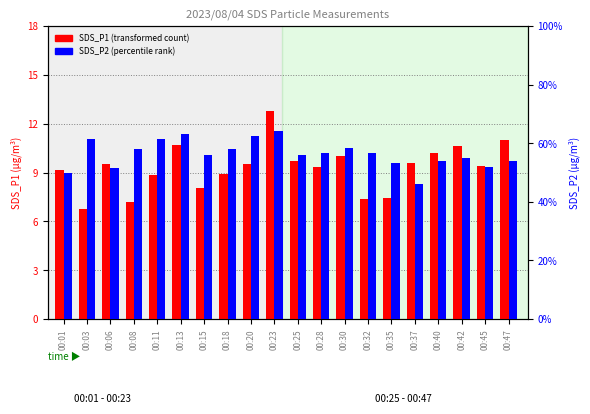

Are the bars grouped side by side (vs. stacked)?

Yes